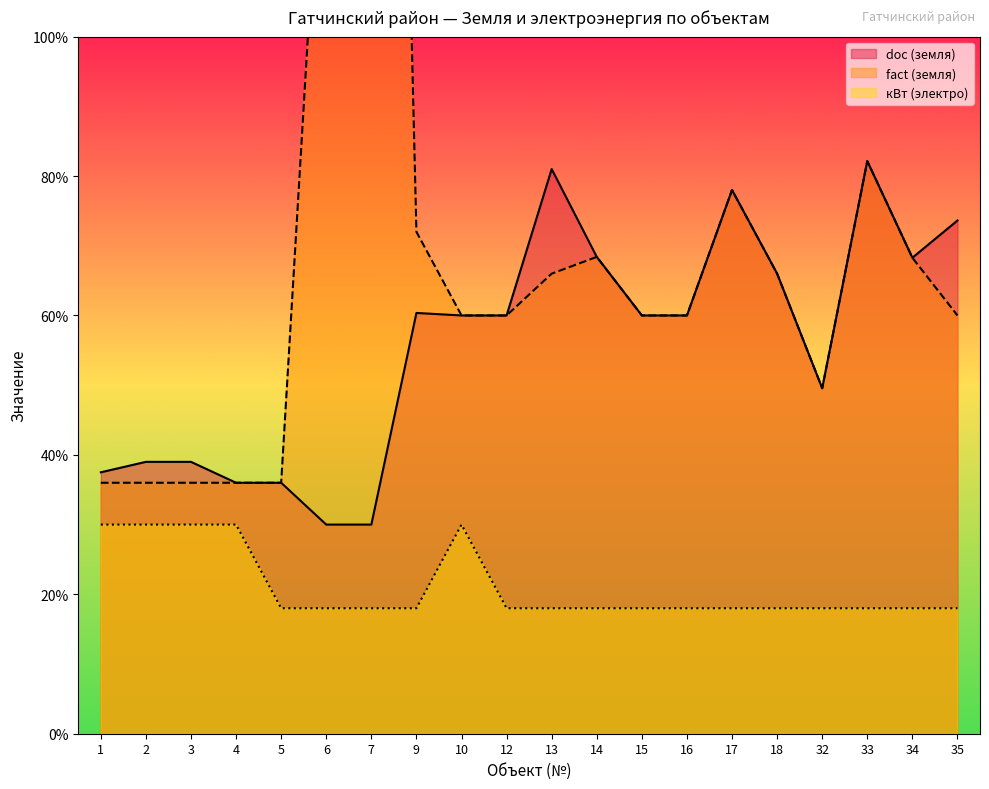

Rank the series by their maximum value, from lowest to highest.

kvt, doc, fact